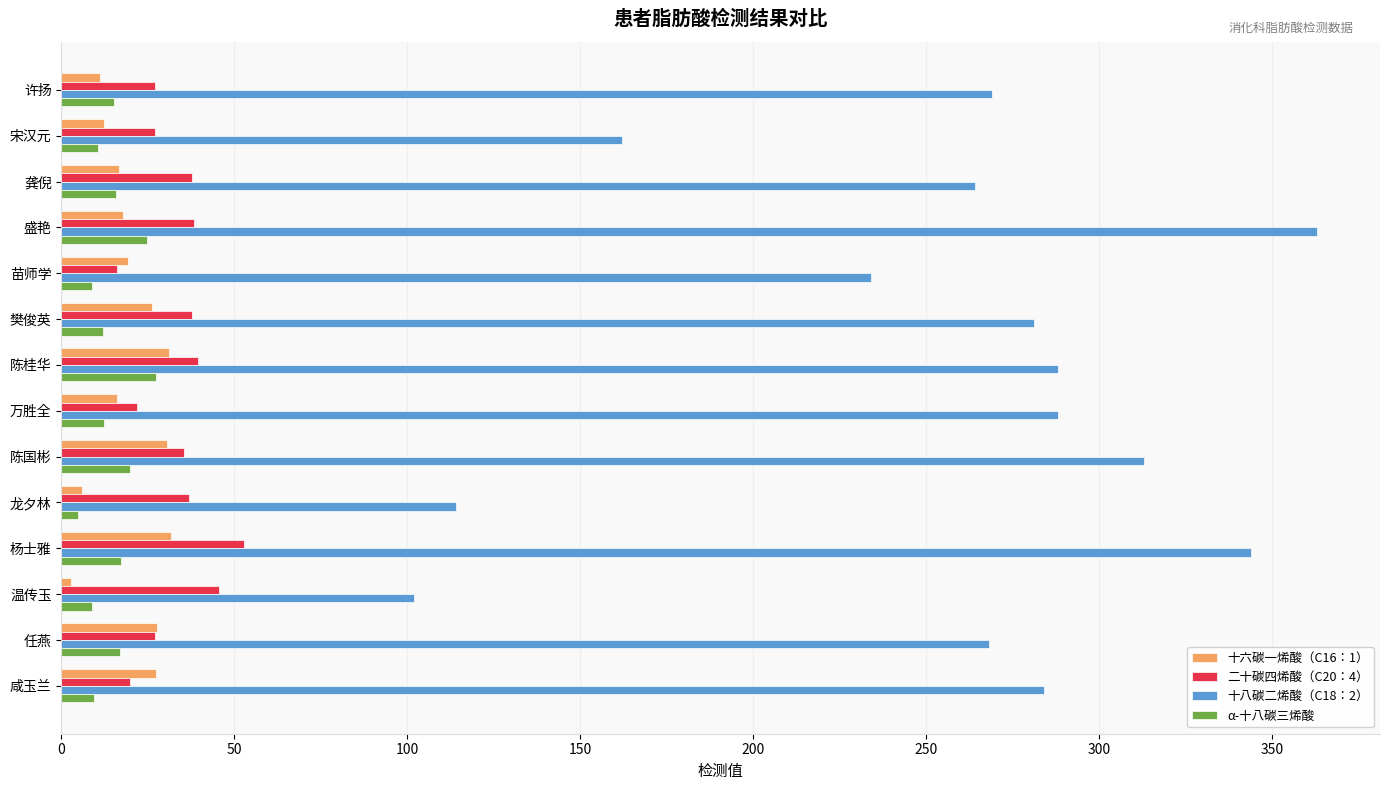

True or false: 十八碳二烯酸（C18：2） has a value of 37.3 at 龙夕林.

False